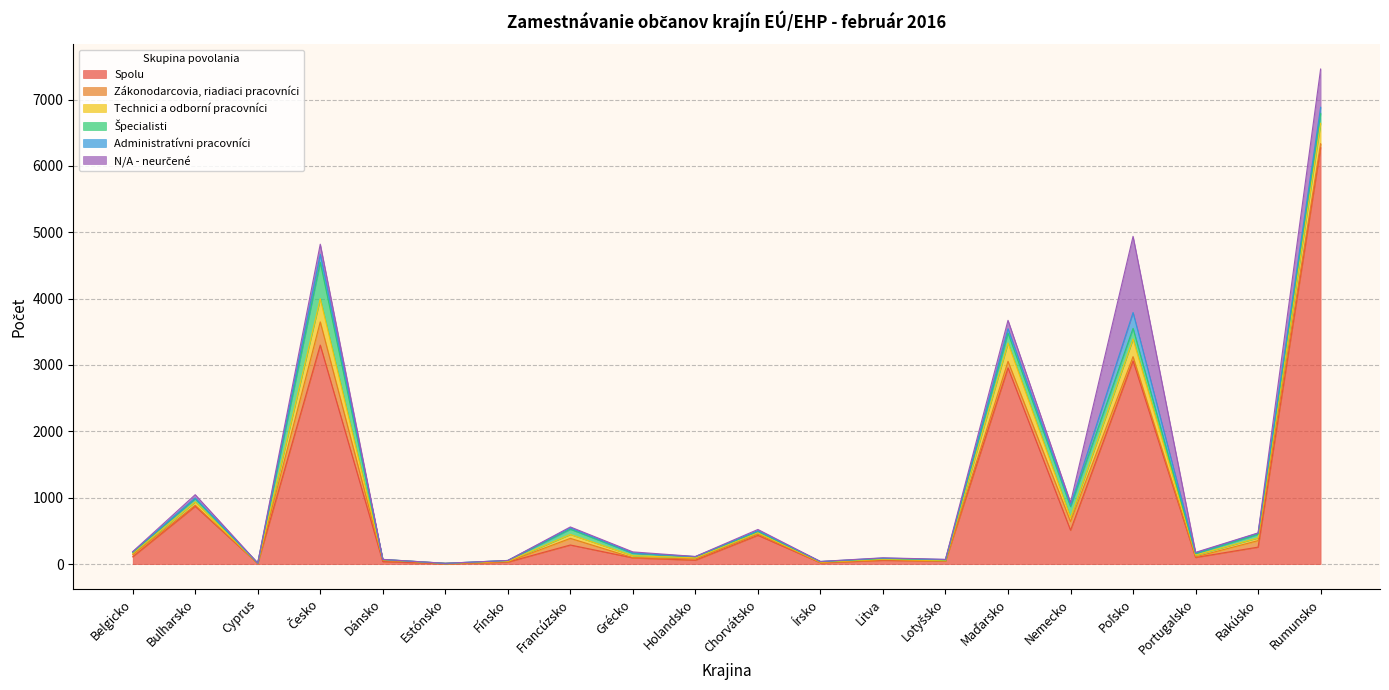

Reading left to right, list all the values displayed in this chart.

Spolu: Belgicko=110	Bulharsko=871	Cyprus=9	Česko=3300	Dánsko=37	Estónsko=7	Fínsko=30	Francúzsko=288	Grécko=94	Holandsko=59	Chorvátsko=434	Írsko=20	Litva=57	Lotyšsko=45	Maďarsko=2957	Nemecko=510	Poľsko=3062	Portugalsko=100	Rakúsko=256	Rumunsko=6279
Zákonodarcovia, riadiaci pracovníci: Belgicko=31	Bulharsko=17	Cyprus=0	Česko=350	Dánsko=21	Estónsko=2	Fínsko=5	Francúzsko=100	Grécko=4	Holandsko=17	Chorvátsko=17	Írsko=4	Litva=7	Lotyšsko=3	Maďarsko=98	Nemecko=131	Poľsko=64	Portugalsko=9	Rakúsko=98	Rumunsko=55
Technici a odborní pracovníci: Belgicko=21	Bulharsko=49	Cyprus=3	Česko=348	Dánsko=9	Estónsko=2	Fínsko=8	Francúzsko=59	Grécko=28	Holandsko=19	Chorvátsko=23	Írsko=5	Litva=9	Lotyšsko=4	Maďarsko=276	Nemecko=59	Poľsko=266	Portugalsko=27	Rakúsko=41	Rumunsko=307
Špecialisti: Belgicko=15	Bulharsko=48	Cyprus=3	Česko=550	Dánsko=2	Estónsko=0	Fínsko=11	Francúzsko=79	Grécko=37	Holandsko=16	Chorvátsko=18	Írsko=8	Litva=11	Lotyšsko=12	Maďarsko=151	Nemecko=166	Poľsko=160	Portugalsko=22	Rakúsko=53	Rumunsko=149
Administratívni pracovníci: Belgicko=7	Bulharsko=12	Cyprus=1	Česko=121	Dánsko=2	Estónsko=1	Fínsko=1	Francúzsko=20	Grécko=5	Holandsko=2	Chorvátsko=11	Írsko=2	Litva=7	Lotyšsko=4	Maďarsko=65	Nemecko=25	Poľsko=239	Portugalsko=11	Rakúsko=17	Rumunsko=93
N/A - neurčené: Belgicko=4	Bulharsko=49	Cyprus=1	Česko=151	Dánsko=0	Estónsko=0	Fínsko=0	Francúzsko=14	Grécko=16	Holandsko=2	Chorvátsko=19	Írsko=1	Litva=4	Lotyšsko=4	Maďarsko=126	Nemecko=38	Poľsko=1147	Portugalsko=8	Rakúsko=5	Rumunsko=576